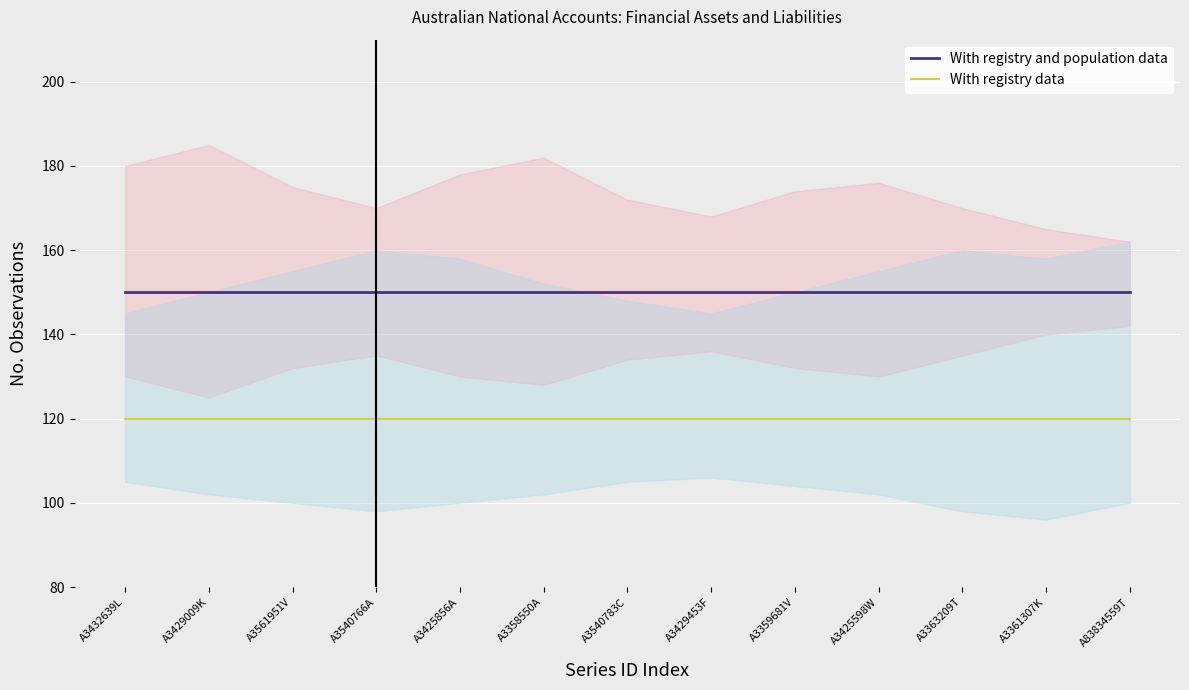

Read the With registry data value at A3561951V.

120